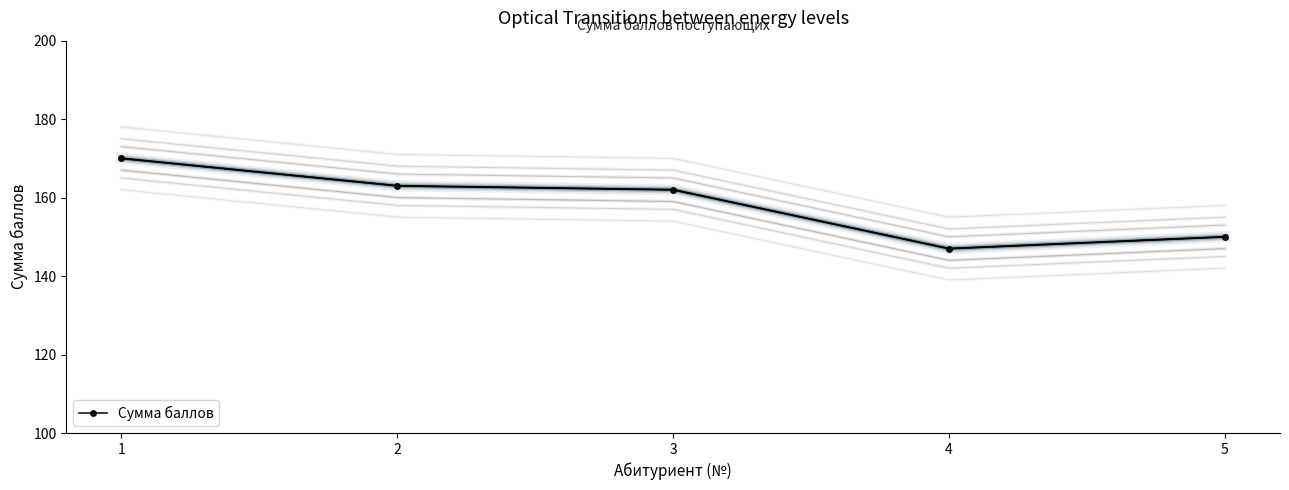

What is the greatest value displayed?

170